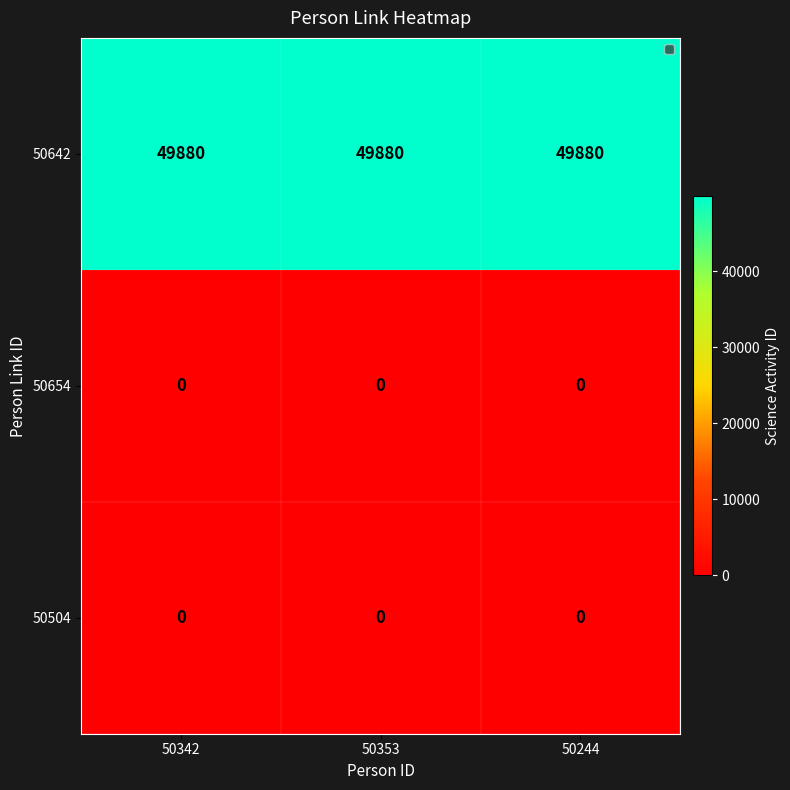

The value of 50654 at 50244 is 0. True or false?

True